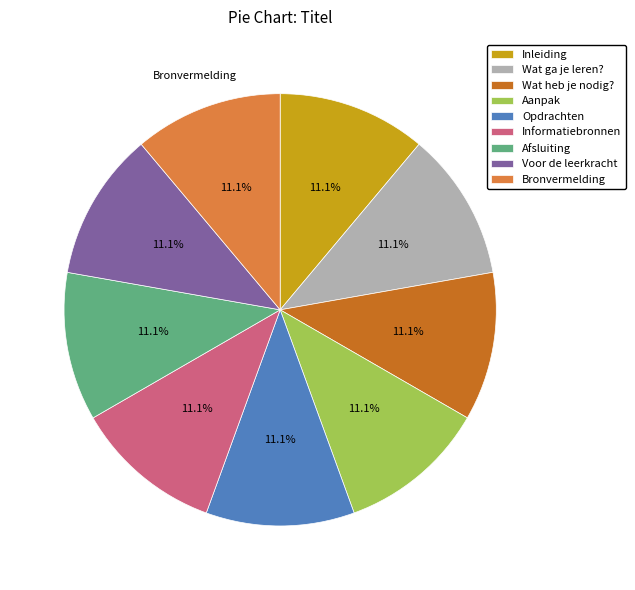

What is the ratio of the value at Informatiebronnen to the value at Afsluiting?

1.0